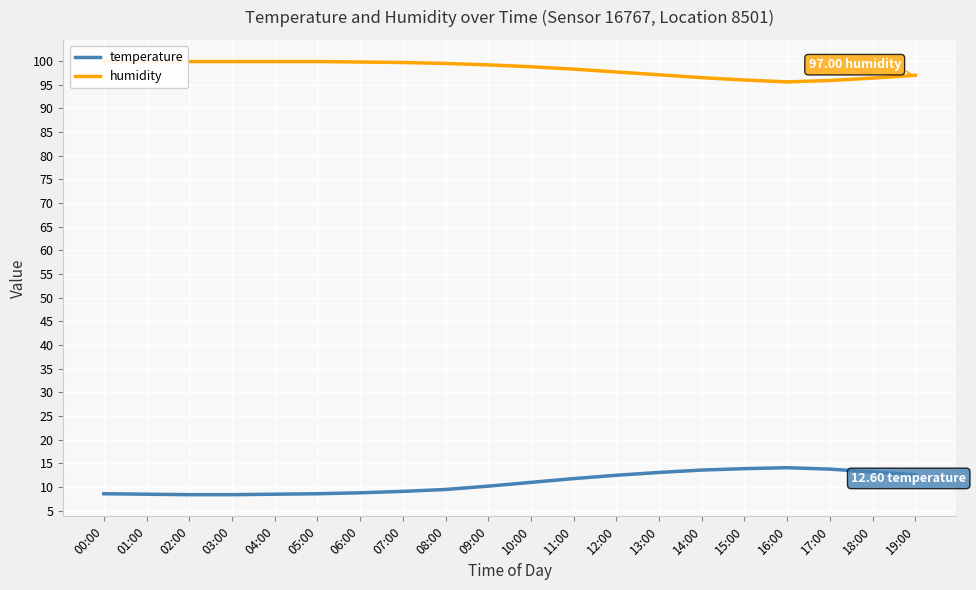

What is the difference between the humidity values at 14:00 and 12:00?

1.2